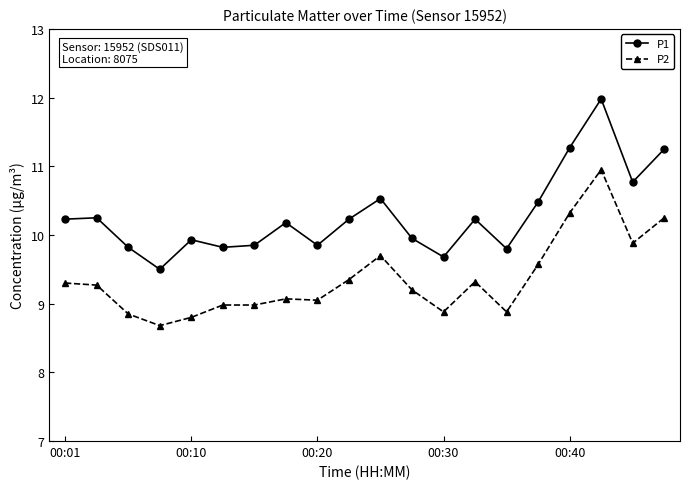

Rank the series by their maximum value, from lowest to highest.

P2, P1